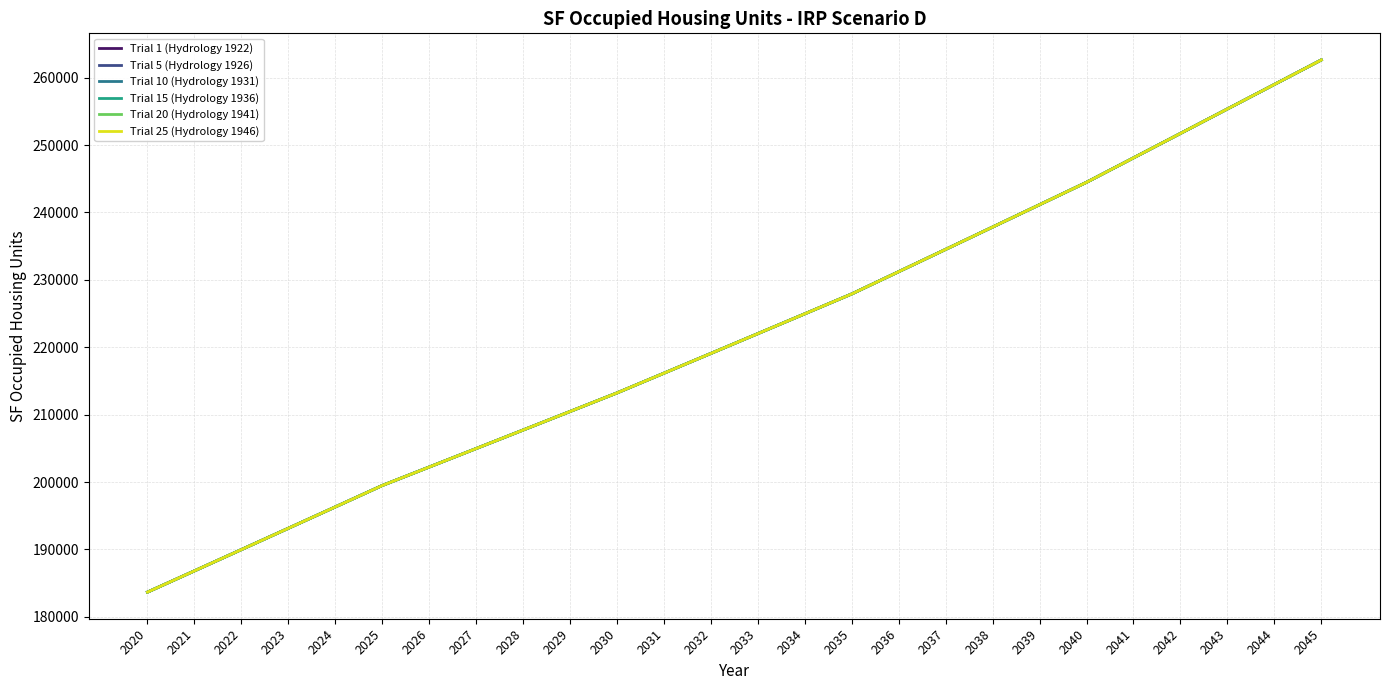

Reading left to right, extract all data points from this chart.

Trial 1 (Hydrology 1922): 183662.2	186813.9	189971.1	193133.8	196301.8	199480.8	202221.1	204965.3	207713.3	210465.1	213220.5	216148.2	219080.9	222018.5	224961.1	227908.4	231211.9	234520.0	237832.8	241150.1	244471.9	248095.4	251722.8	255353.9	258988.8	262627.3
Trial 5 (Hydrology 1926): 183662.2	186813.9	189971.1	193133.8	196301.8	199480.8	202221.1	204965.3	207713.3	210465.1	213220.5	216148.2	219080.9	222018.5	224961.1	227908.4	231211.9	234520.0	237832.8	241150.1	244471.9	248095.4	251722.8	255353.9	258988.8	262627.3
Trial 10 (Hydrology 1931): 183662.2	186813.9	189971.1	193133.8	196301.8	199480.8	202221.1	204965.3	207713.3	210465.1	213220.5	216148.2	219080.9	222018.5	224961.1	227908.4	231211.9	234520.0	237832.8	241150.1	244471.9	248095.4	251722.8	255353.9	258988.8	262627.3
Trial 15 (Hydrology 1936): 183662.2	186813.9	189971.1	193133.8	196301.8	199480.8	202221.1	204965.3	207713.3	210465.1	213220.5	216148.2	219080.9	222018.5	224961.1	227908.4	231211.9	234520.0	237832.8	241150.1	244471.9	248095.4	251722.8	255353.9	258988.8	262627.3
Trial 20 (Hydrology 1941): 183662.2	186813.9	189971.1	193133.8	196301.8	199480.8	202221.1	204965.3	207713.3	210465.1	213220.5	216148.2	219080.9	222018.5	224961.1	227908.4	231211.9	234520.0	237832.8	241150.1	244471.9	248095.4	251722.8	255353.9	258988.8	262627.3
Trial 25 (Hydrology 1946): 183662.2	186813.9	189971.1	193133.8	196301.8	199480.8	202221.1	204965.3	207713.3	210465.1	213220.5	216148.2	219080.9	222018.5	224961.1	227908.4	231211.9	234520.0	237832.8	241150.1	244471.9	248095.4	251722.8	255353.9	258988.8	262627.3